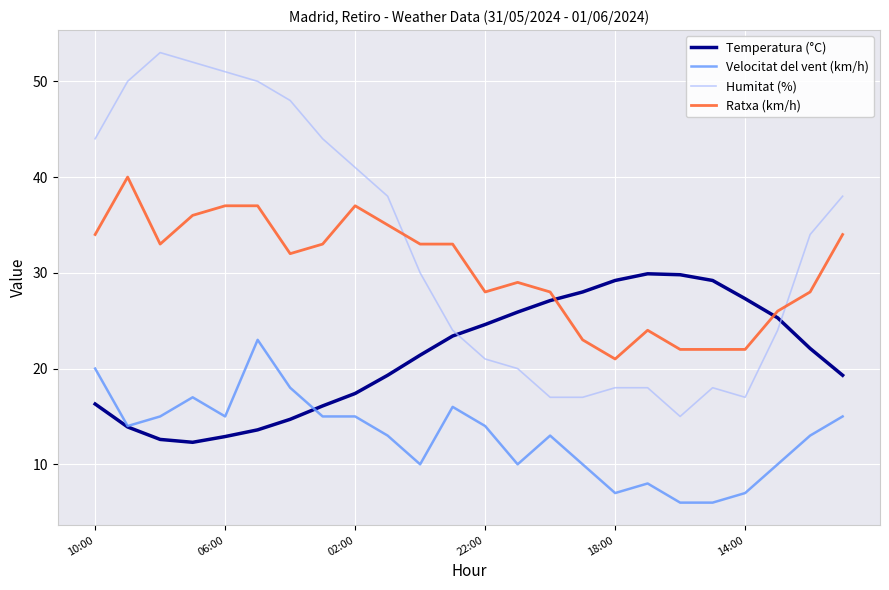

What is the lowest value of the Temperatura (°C) series?

12.3